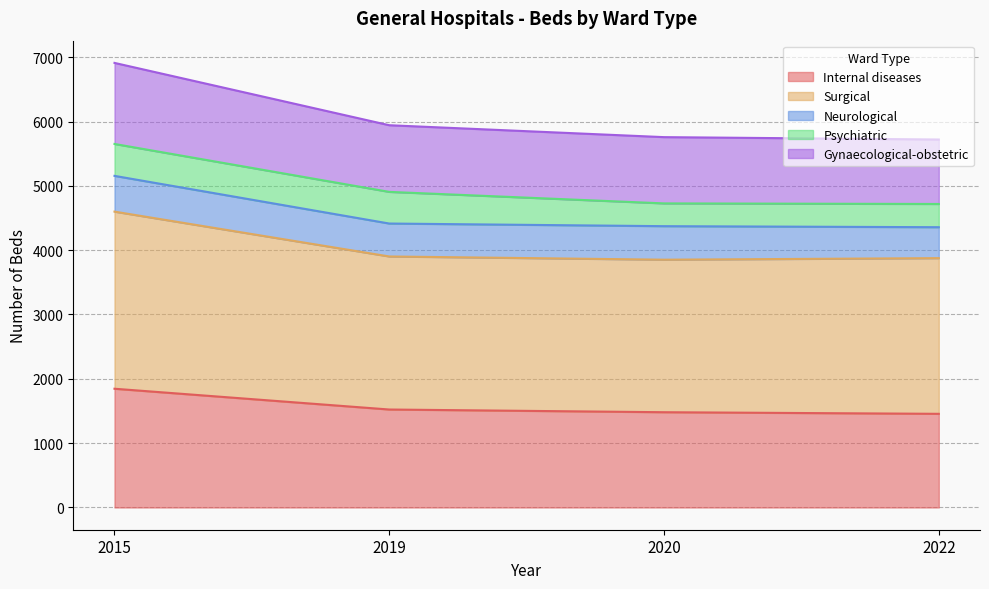

What is the lowest value of the Internal diseases series?

1456